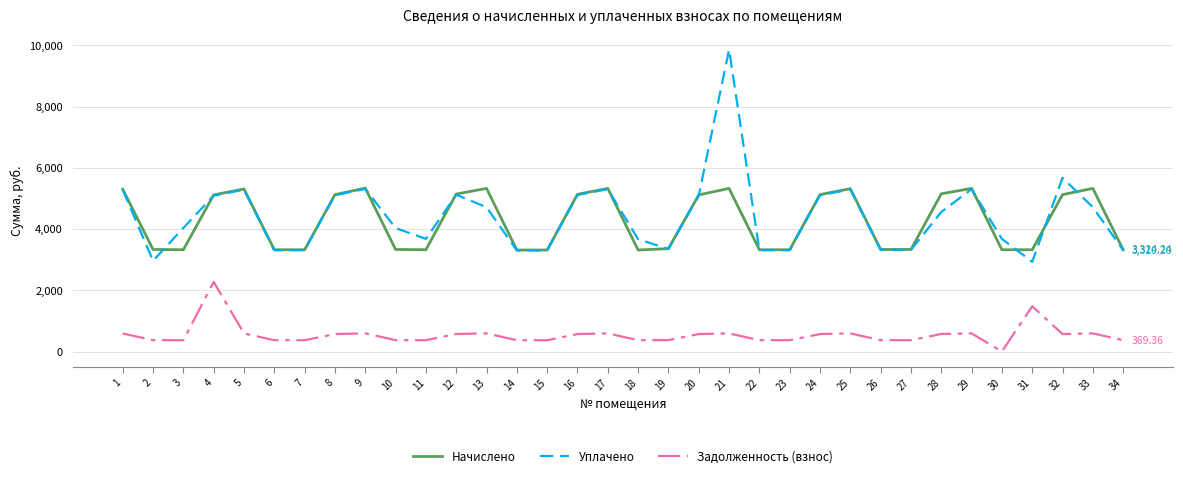

What is the maximum value shown in the chart?

9861.5